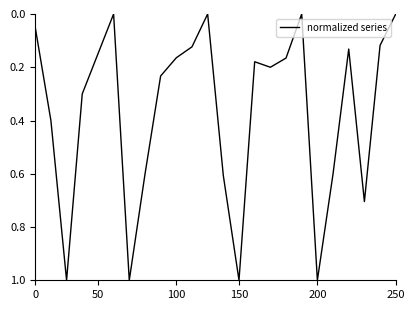

What is the greatest value displayed?

1.0